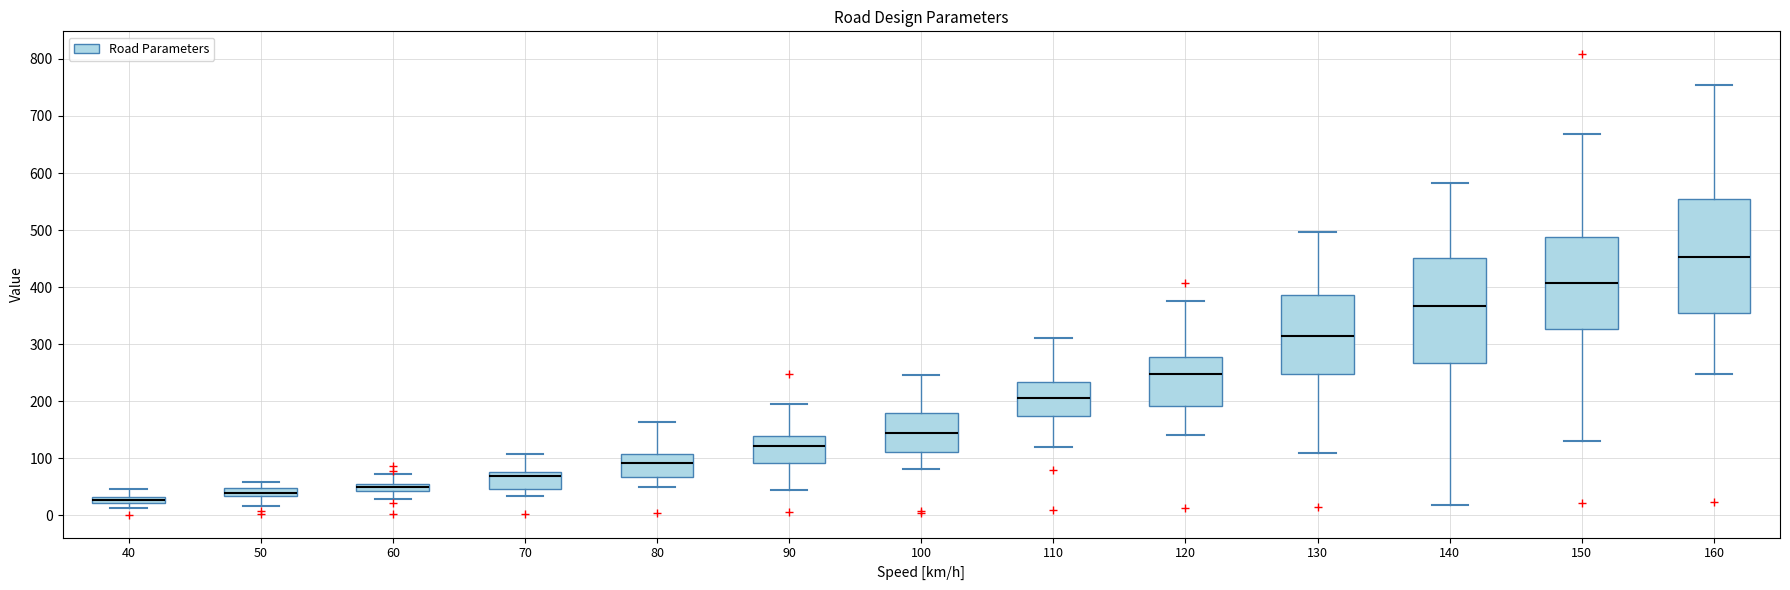

Where does the lower whisker of the box at x = 70 end on the y-axis? The values are not printed on the chart, so give them approximately, as read against the axis.

30